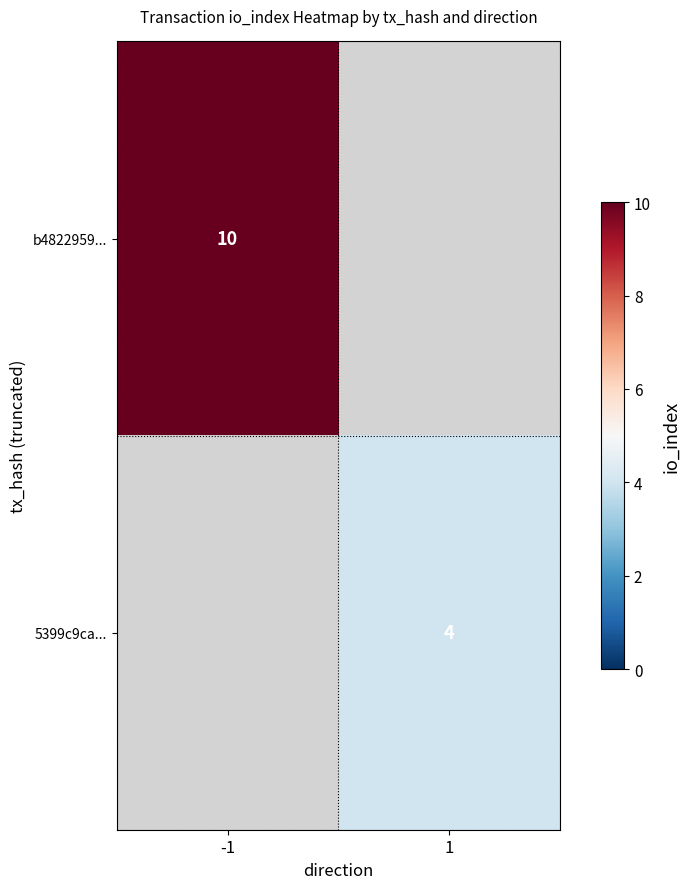

Is it true that 5399c9ca... equals 7 at 1?

False